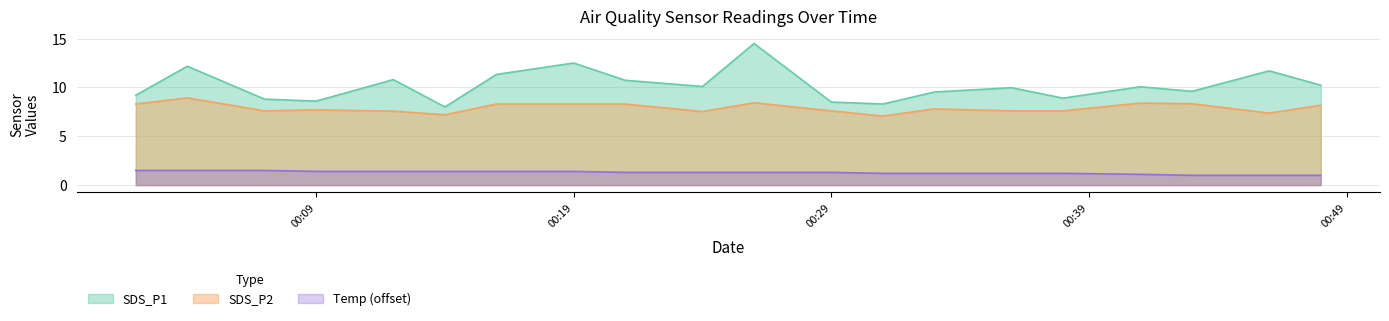

What position from the left is 2022/08/29 01:18?

17